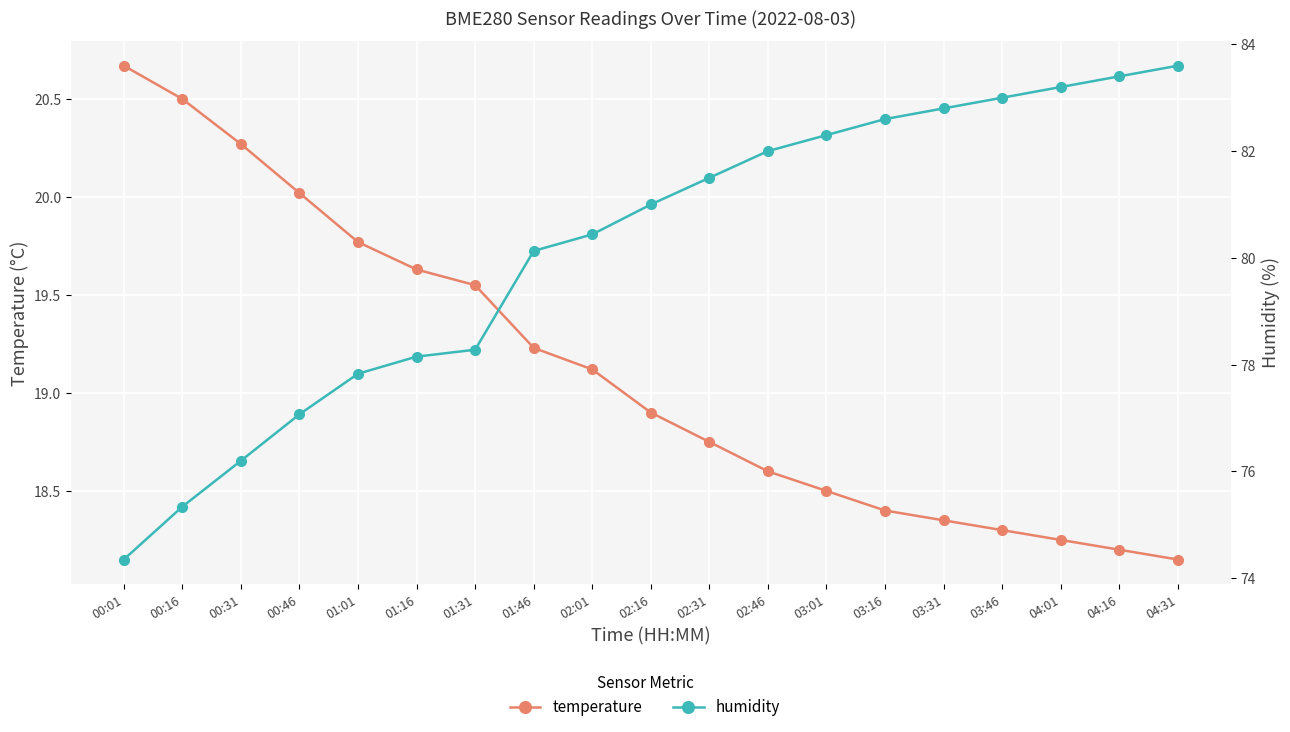

Read the temperature value at 02:46.

18.6